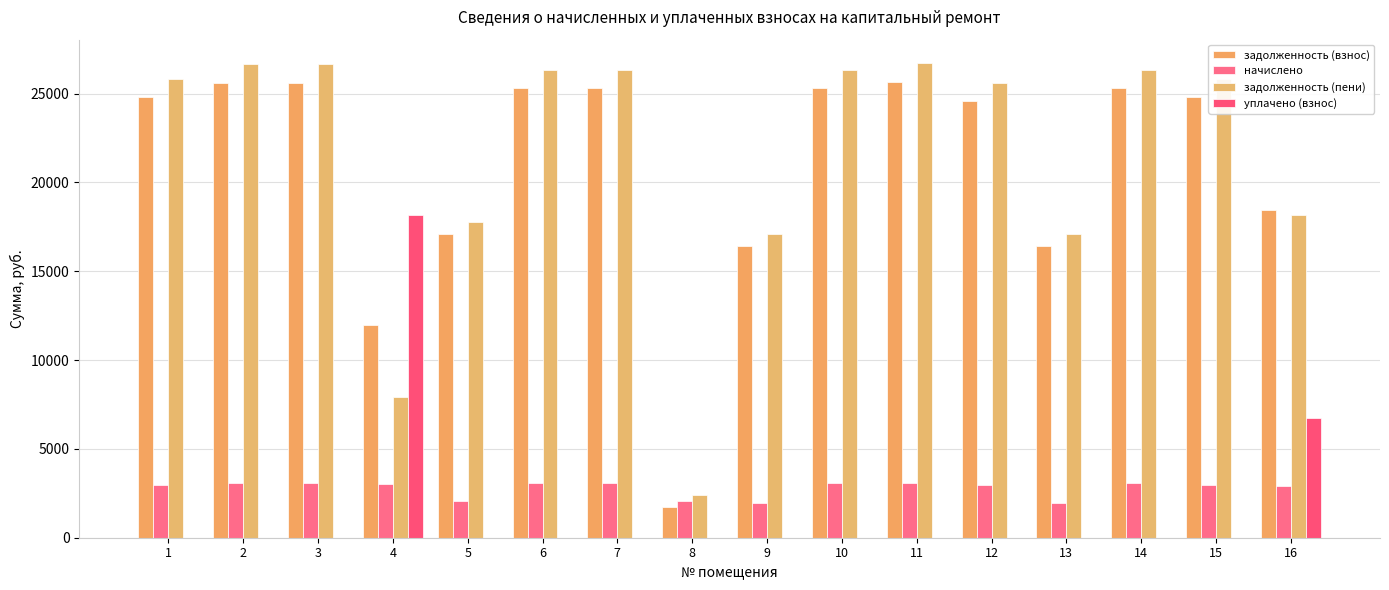

Which series has the widest spread of values?

задолженность (пени)